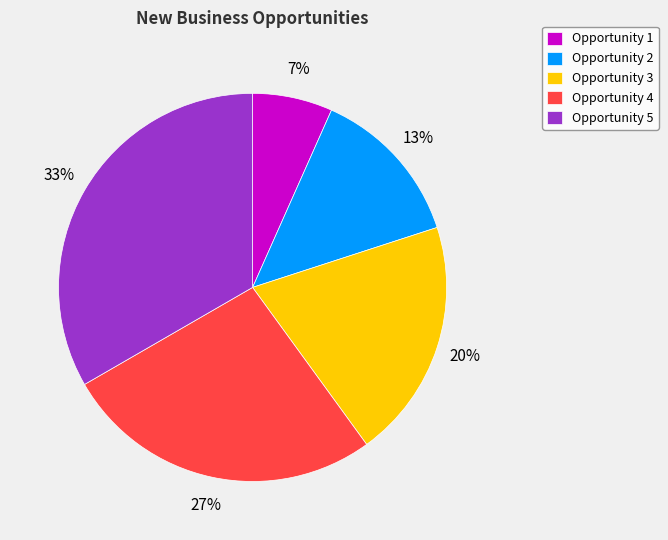

Which category has the biggest portion of the pie?

Opportunity 5